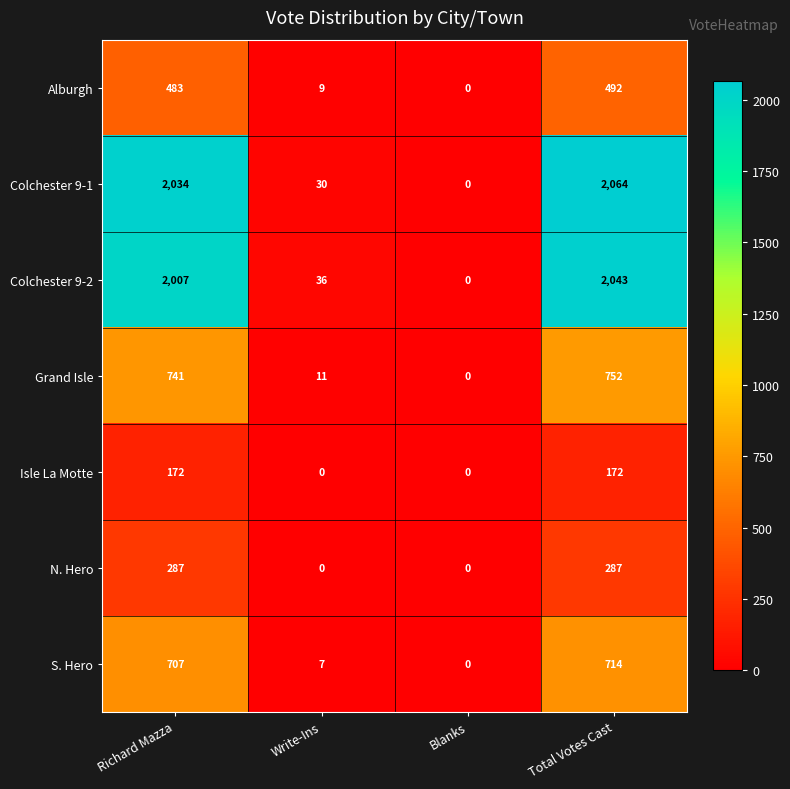

List the series in order of their peak value, highest first.

Colchester 9-1, Colchester 9-2, Grand Isle, S. Hero, Alburgh, N. Hero, Isle La Motte